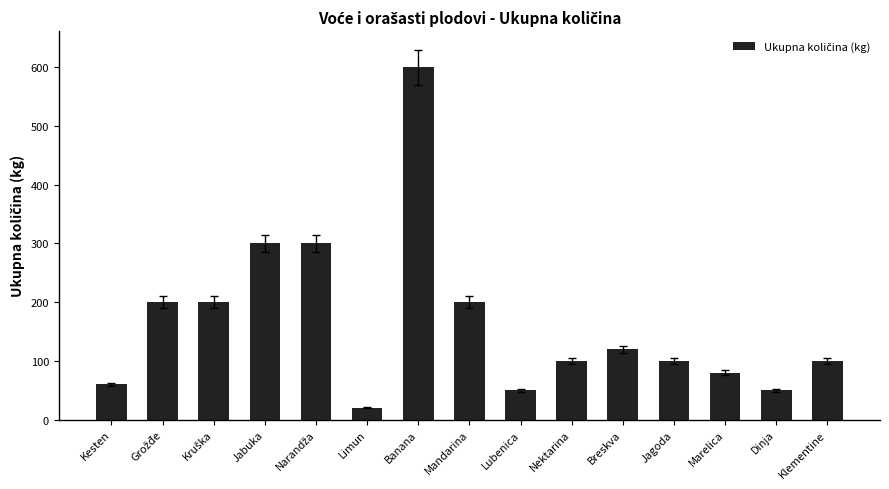

Count the number of data series in this chart.

1